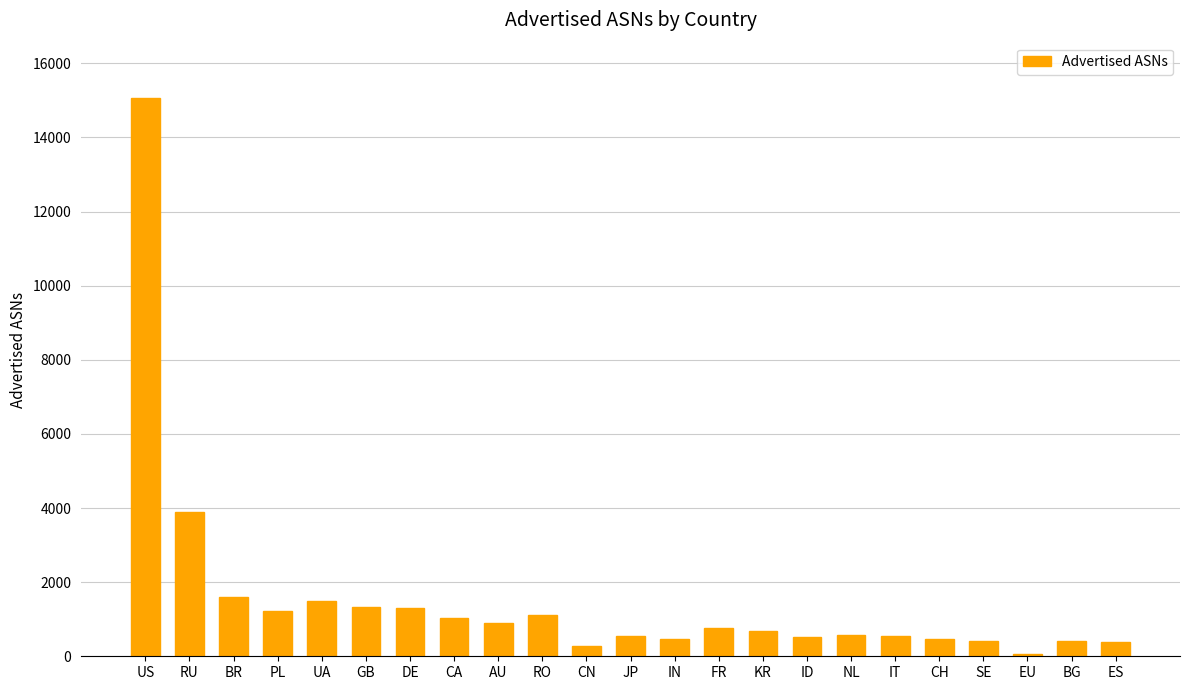

Where is the data nearest to the value 7549?

RU